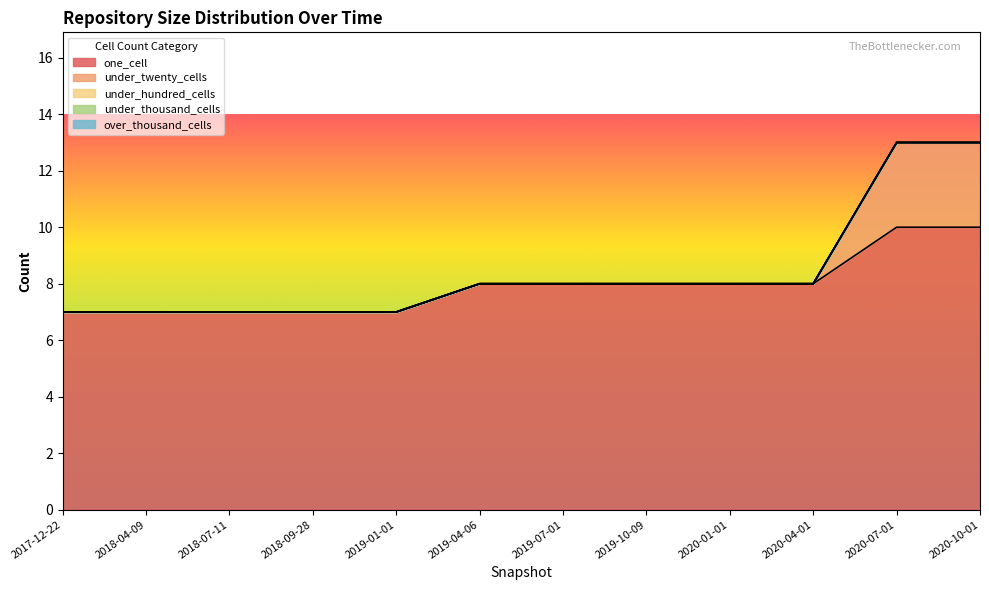

How many categories are shown in the chart?

12